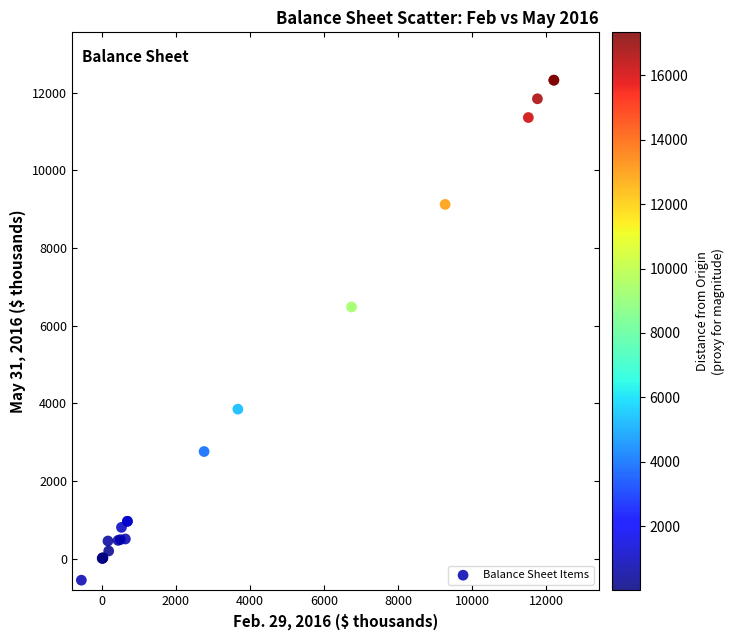

What Y value in the scatter plot is closest to 5884?

6482